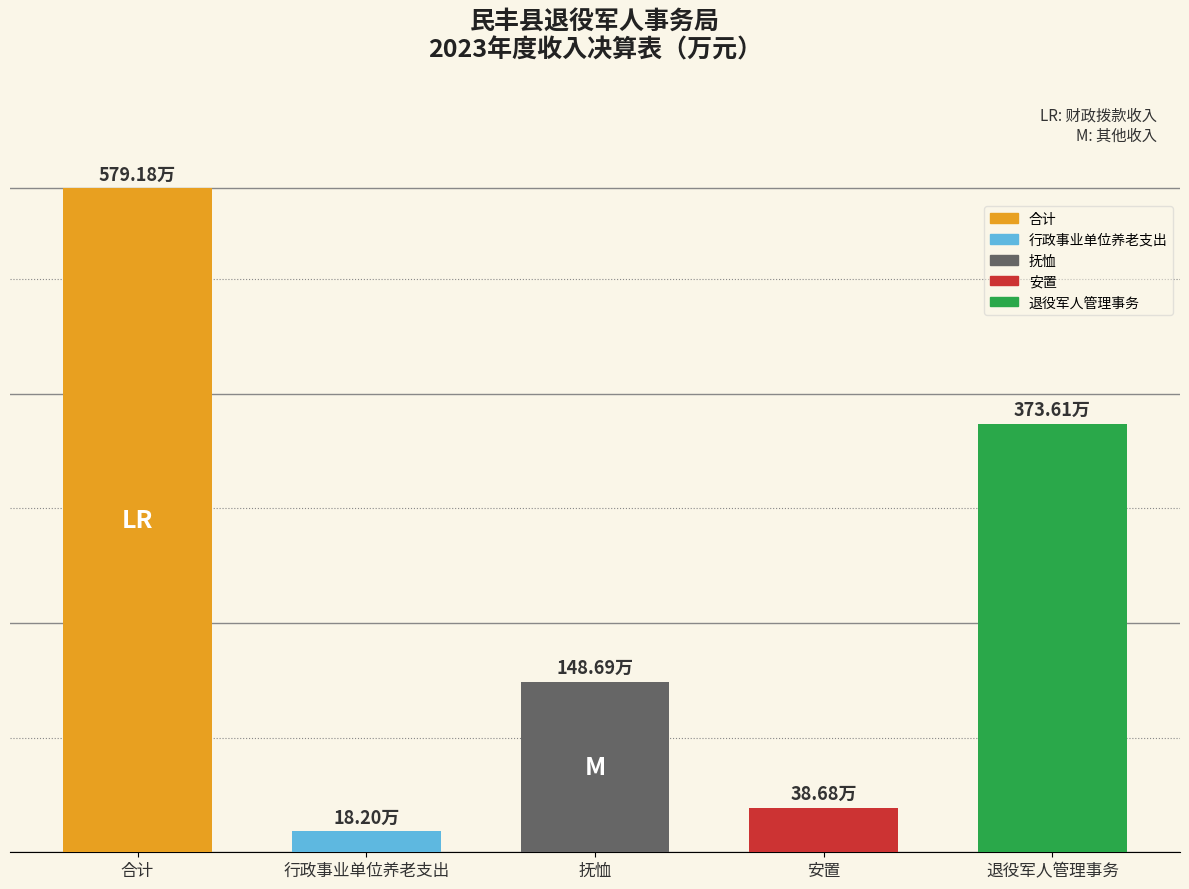

Are the bars horizontal?

No